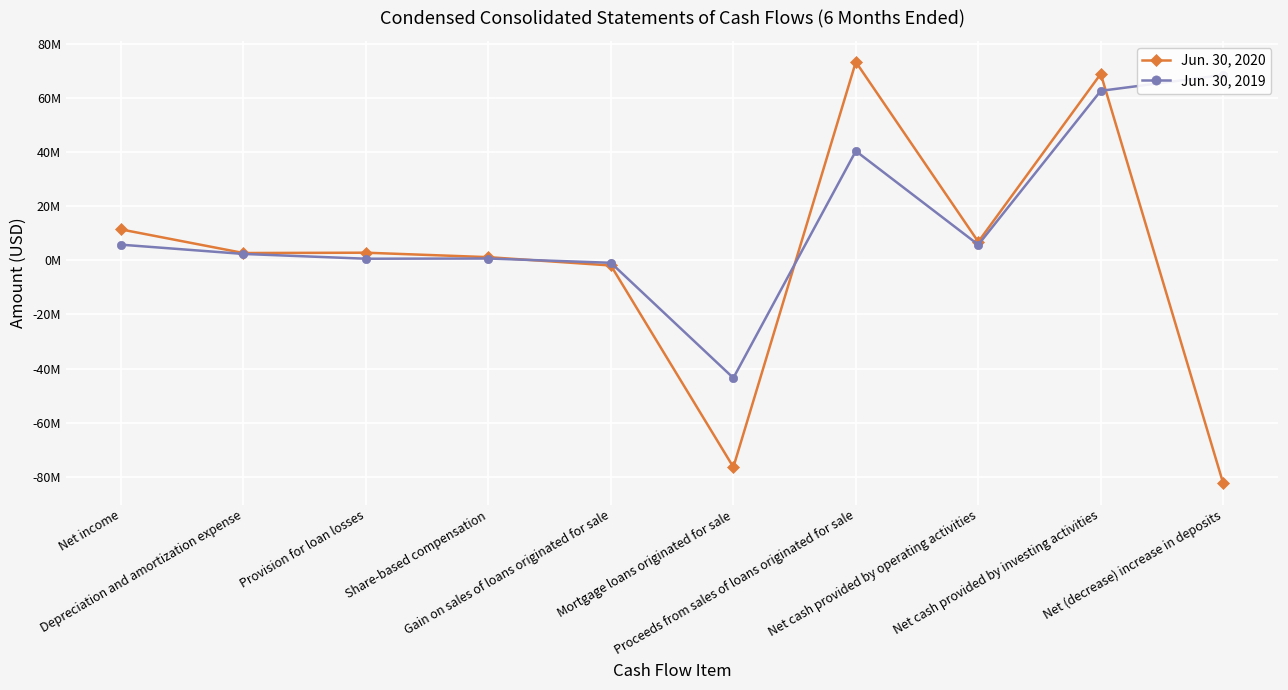

Between Net income and Mortgage loans originated for sale, which is larger?

Net income